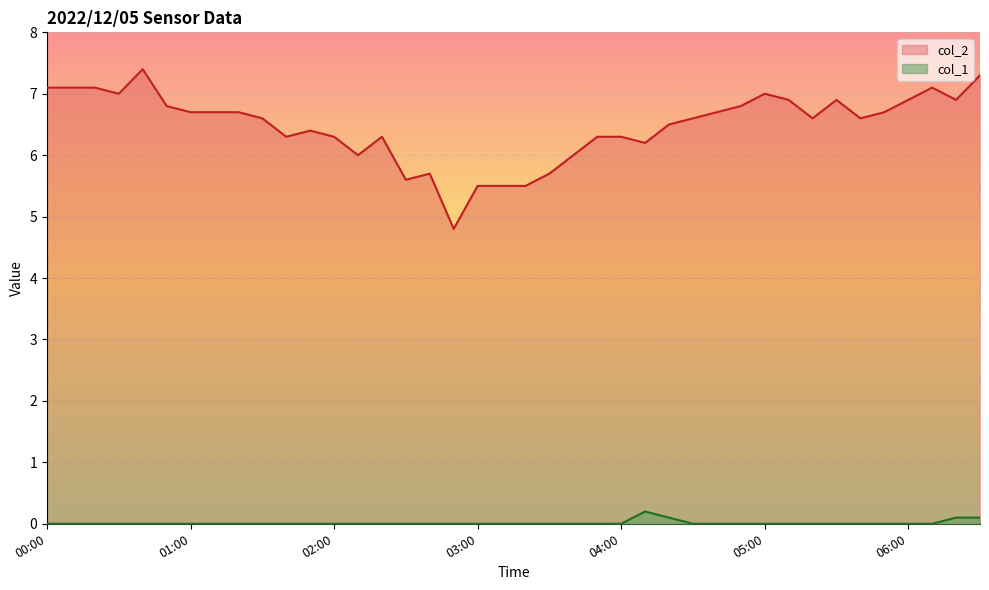

List the series in order of their overall mean, lowest first.

col_1, col_2